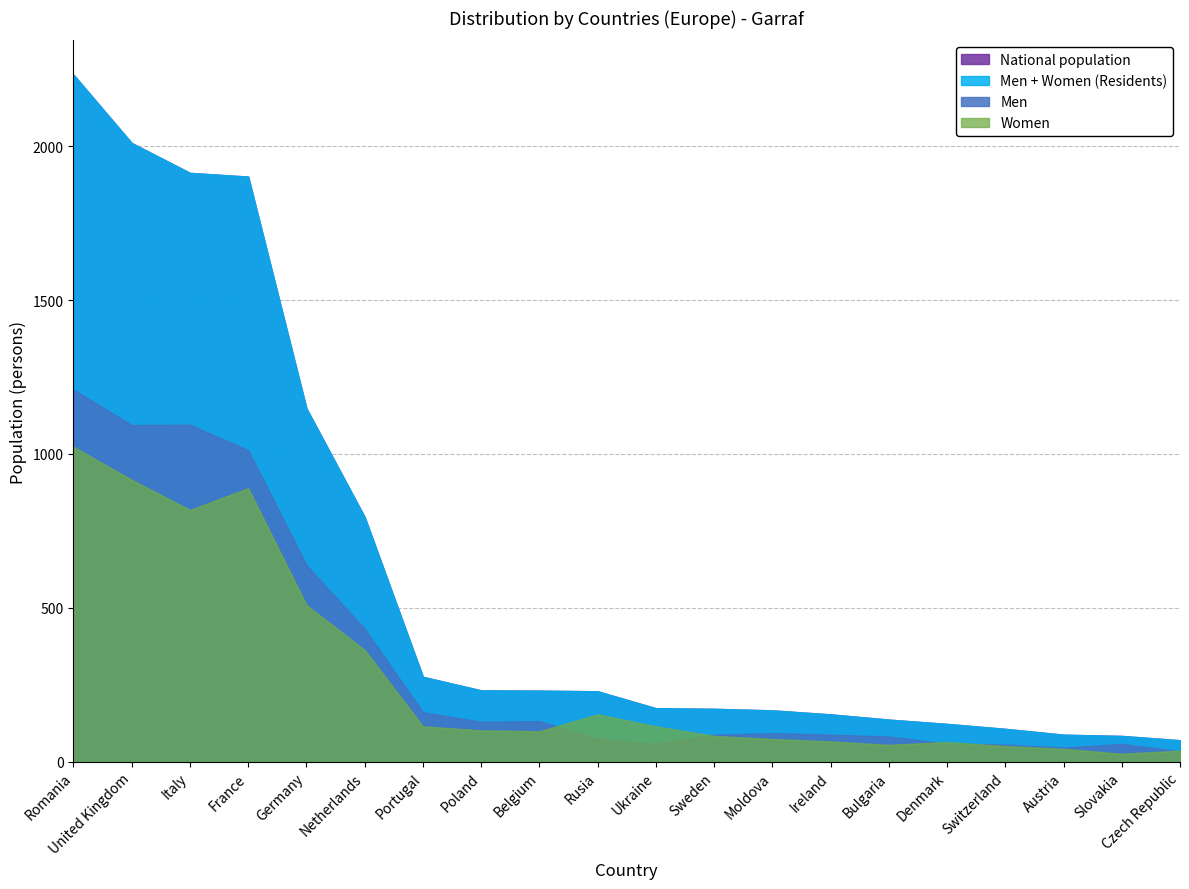

At how many categories does at least one series exceed 2224?

1